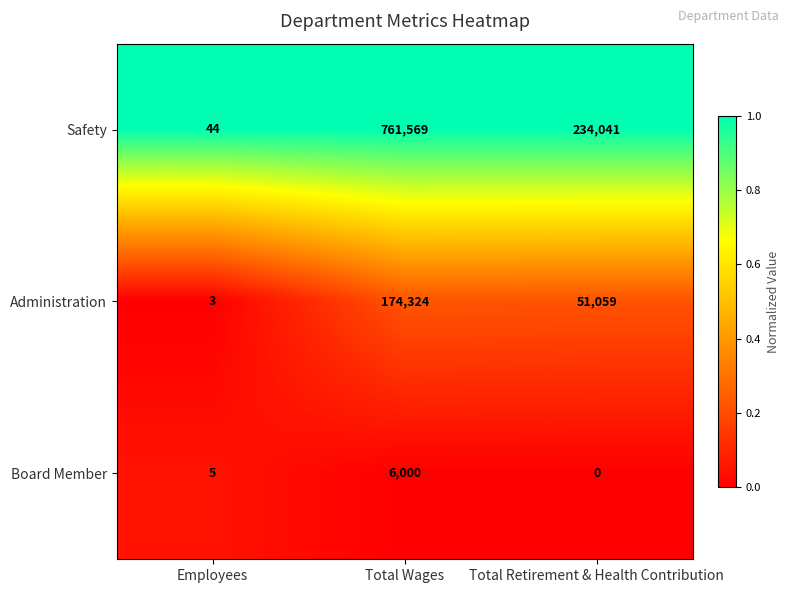

Which series has the largest range (max minus min)?

Safety